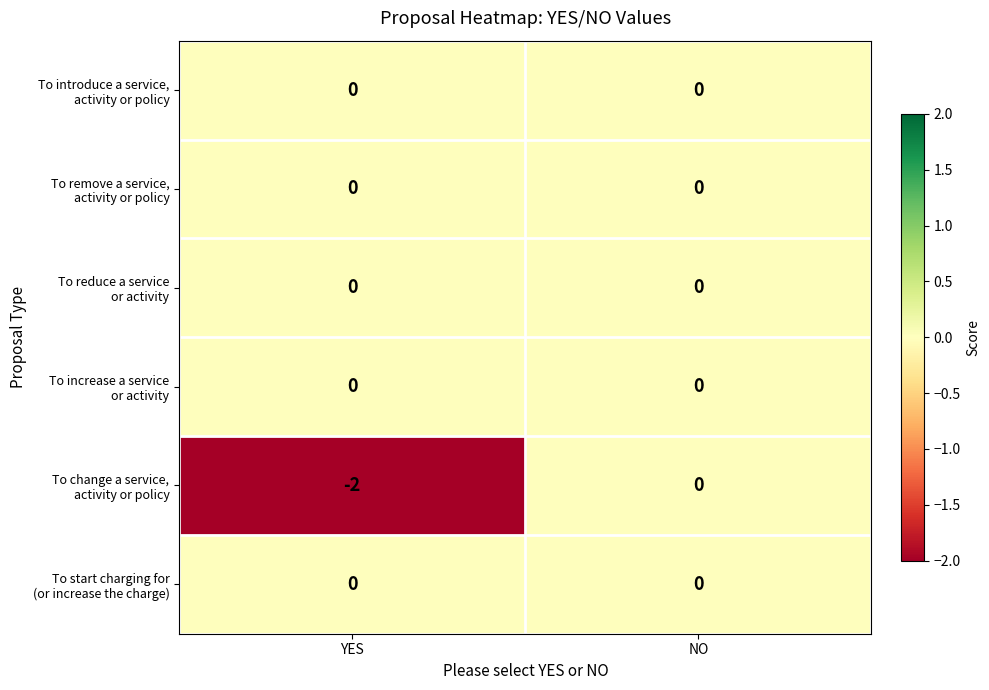

How many categories are shown in the chart?

2